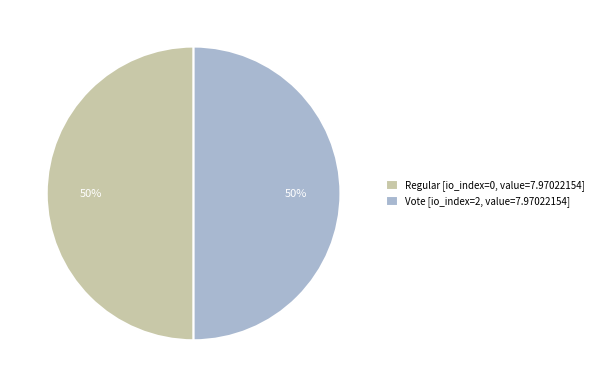

How many segments does this pie chart have?

2